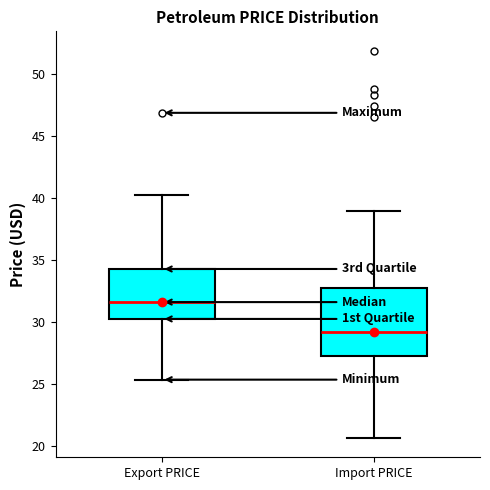

Reading left to right, transcribe this box plot: for each box, give where its median line is, the range the box spans, and where its two whiskers end, as read against the y-axis. The values are not printed on the chart, so give them approximately, as read against the axis.

Export PRICE: median 31.5, box 30.5 to 34.5, whiskers 25.5 to 40.0
Import PRICE: median 29.0, box 27.5 to 33.0, whiskers 20.5 to 39.0